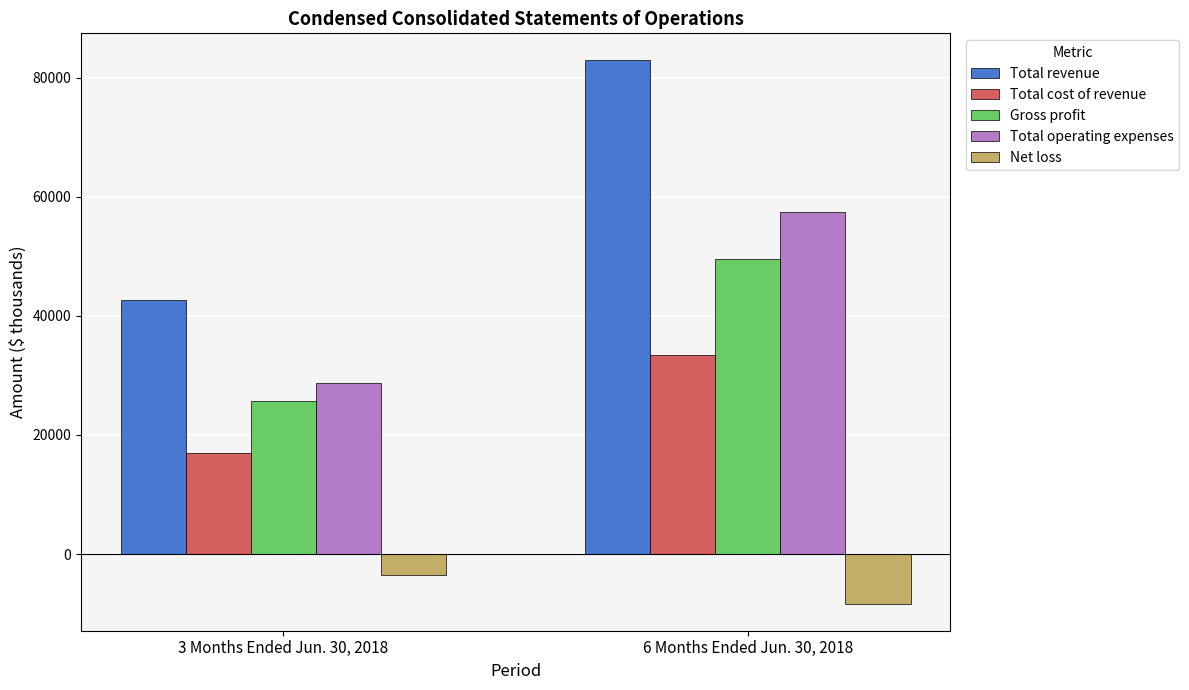

What is the average value of the Gross profit series?

37602